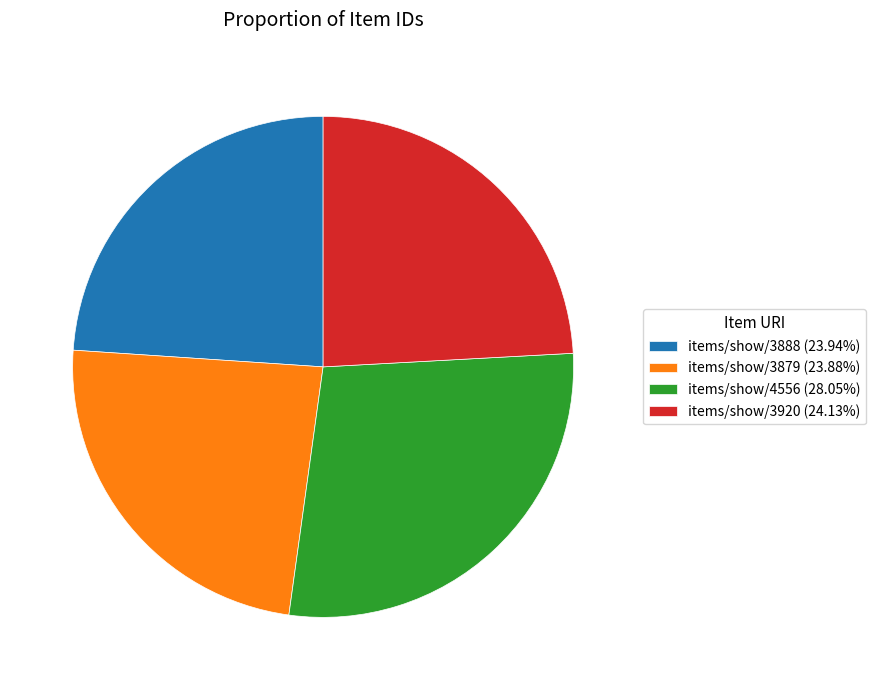

How many segments does this pie chart have?

4